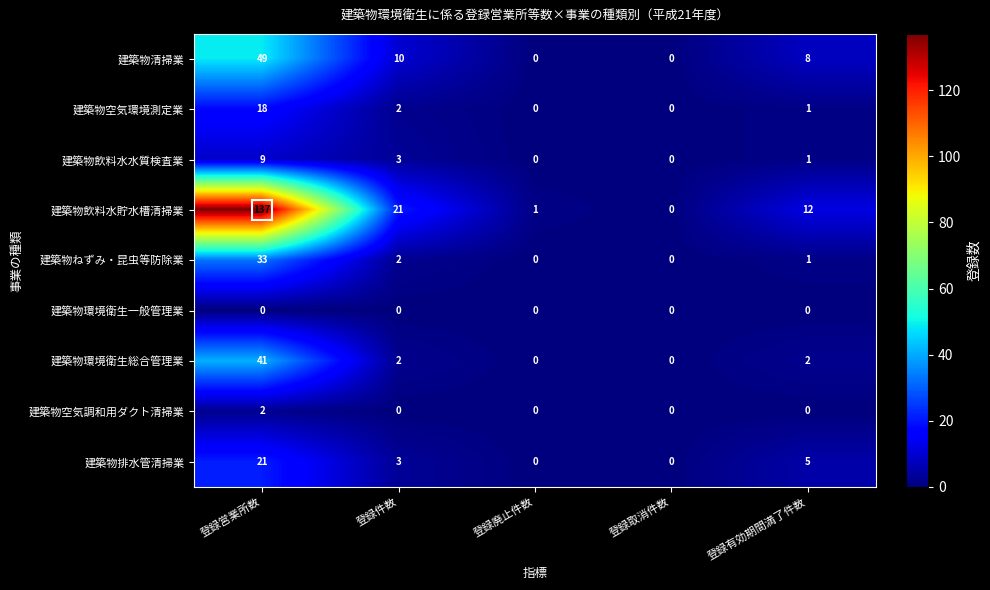

Is it true that 建築物飲料水貯水槽清掃業 equals 0 at 登録取消件数?

True